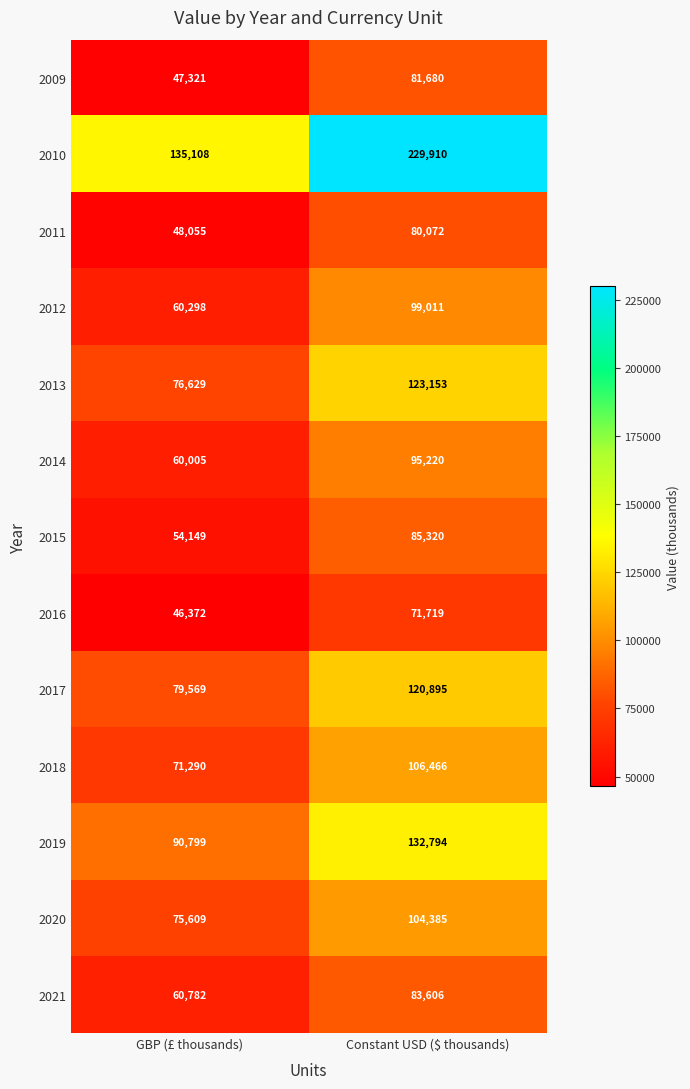

Between GBP (£ thousands) and Constant USD ($ thousands), which series saw the biggest shift?

2010